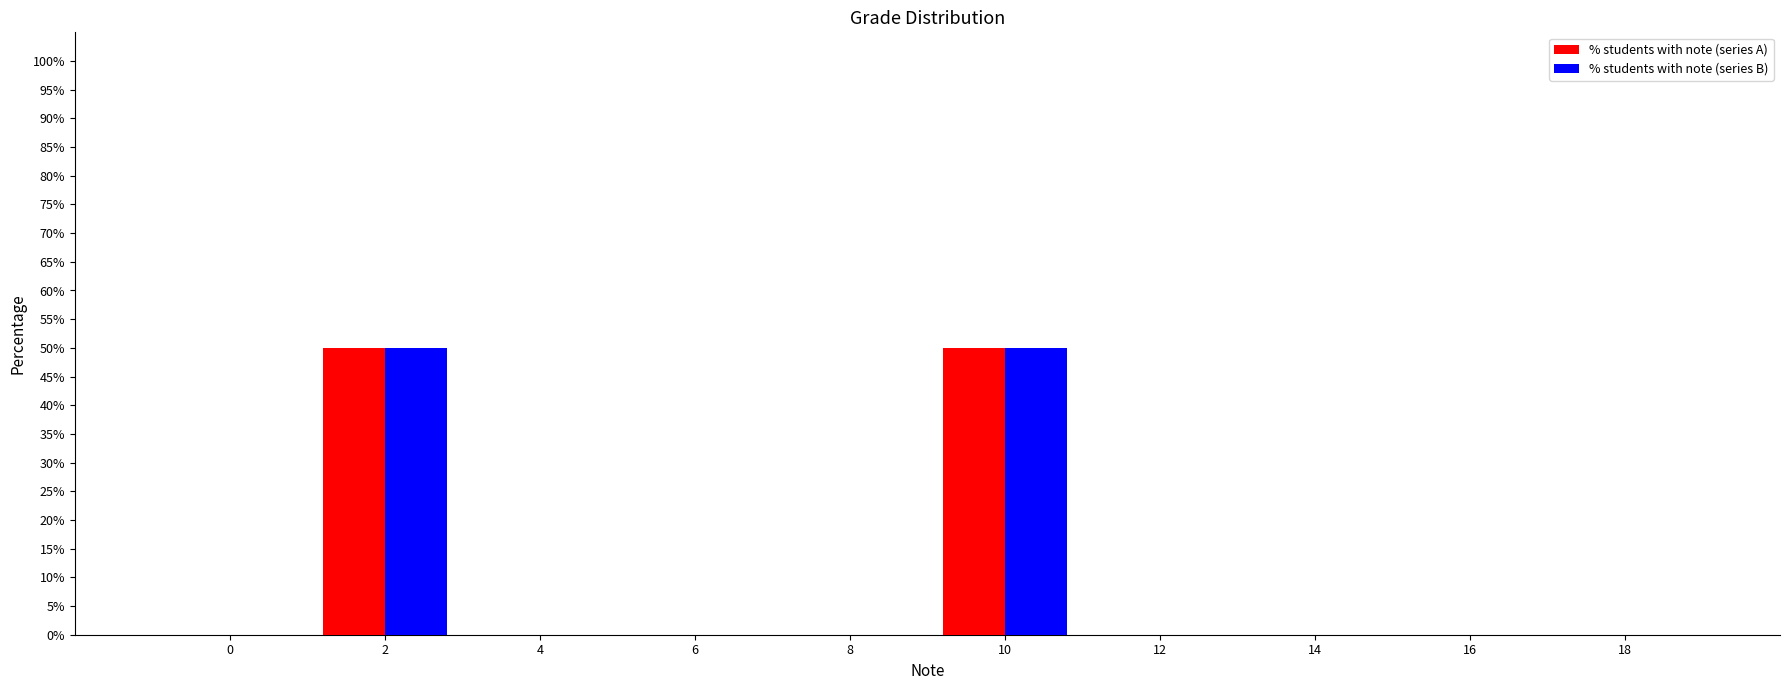

Reading left to right, transcribe all the data shown in this chart.

% students with note (series A): 0=0	2=50	4=0	6=0	8=0	10=50	12=0	14=0	16=0	18=0
% students with note (series B): 0=0	2=50	4=0	6=0	8=0	10=50	12=0	14=0	16=0	18=0